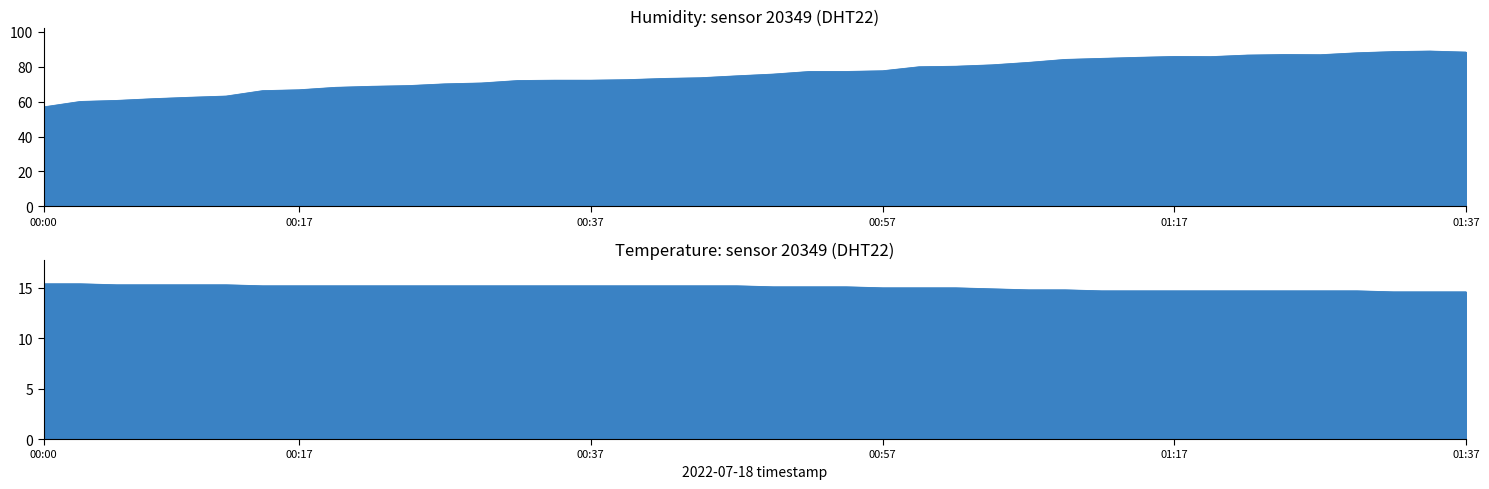

At which category does the chart reach its minimum across all series?

01:32